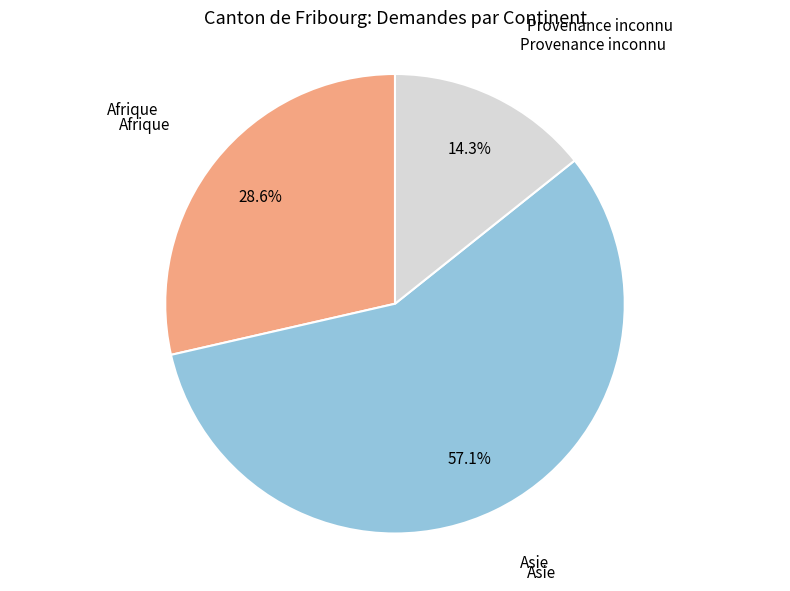

Is there any slice that represents more than half of the pie?

Yes